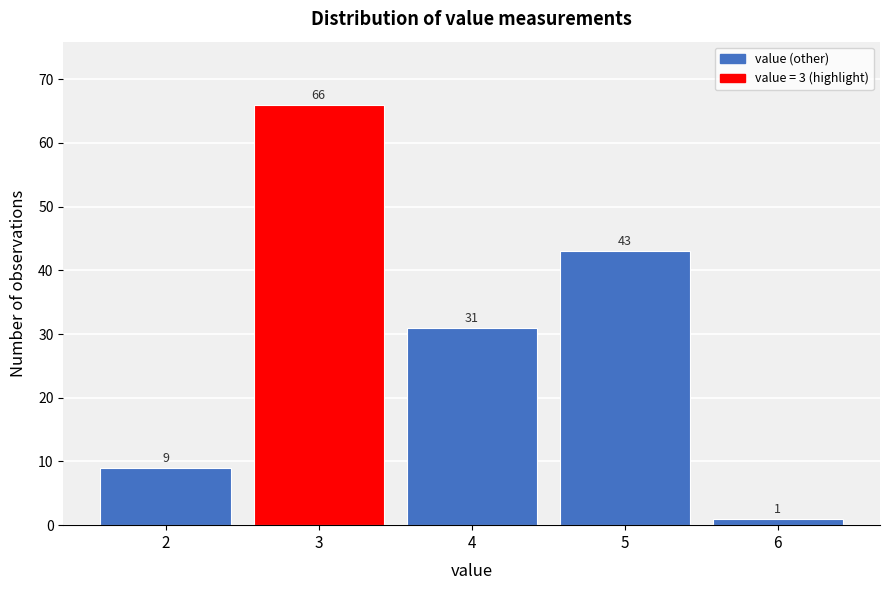

Reading left to right, list all the values displayed in this chart.

9	66	31	43	1